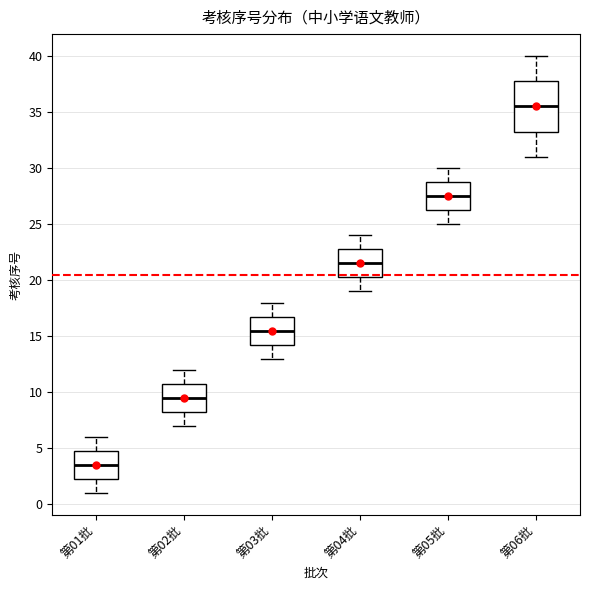

Comparing the boxes themselves (not the whiskers), which one is the tallest?

第06批